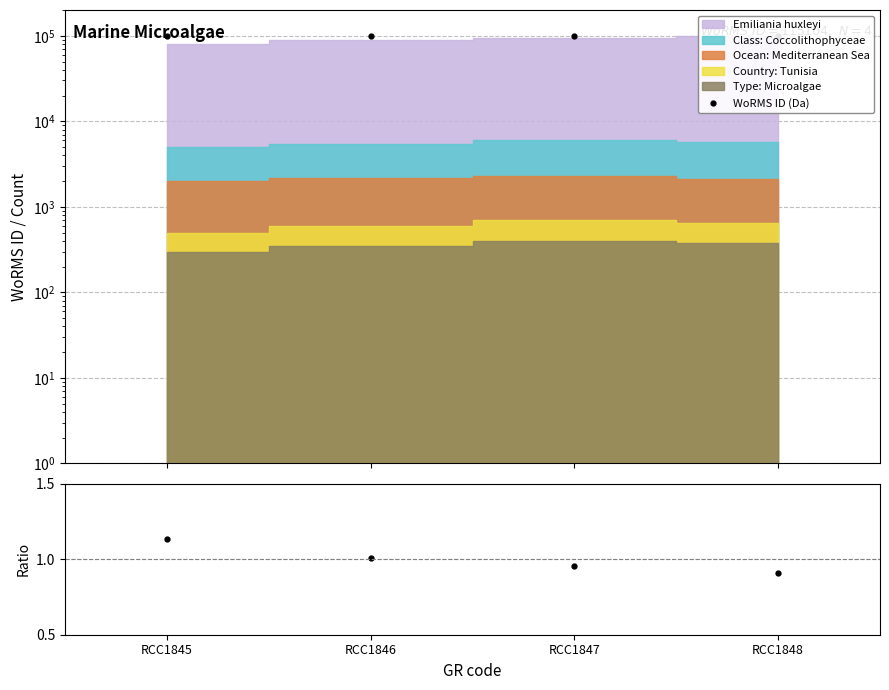

True or false: Ratio and WoRMS ID (Da) cross at least once.

False